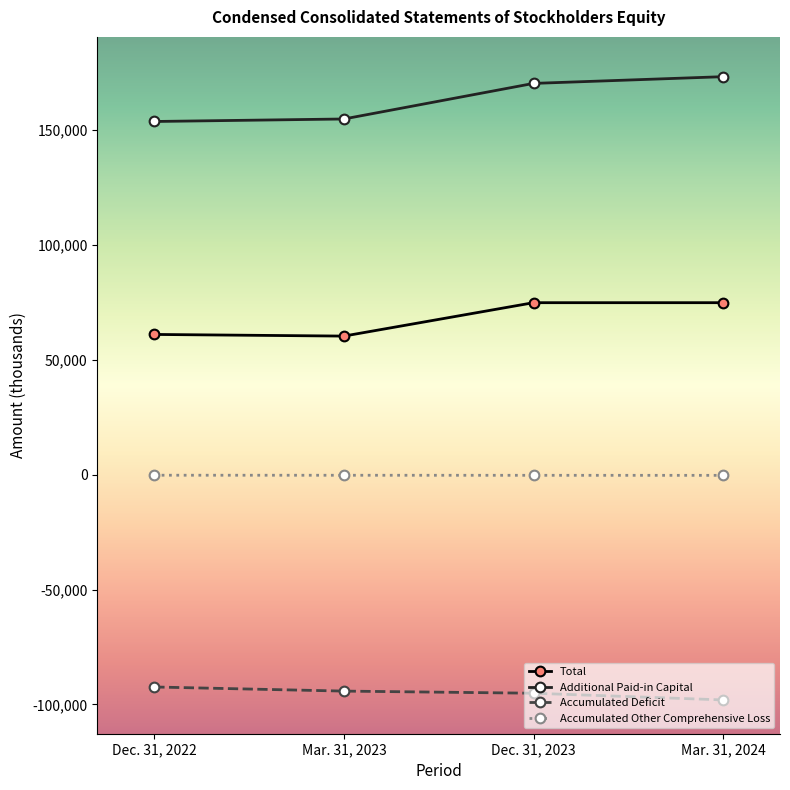

What is the label of the 4th point from the left?

Mar. 31, 2024